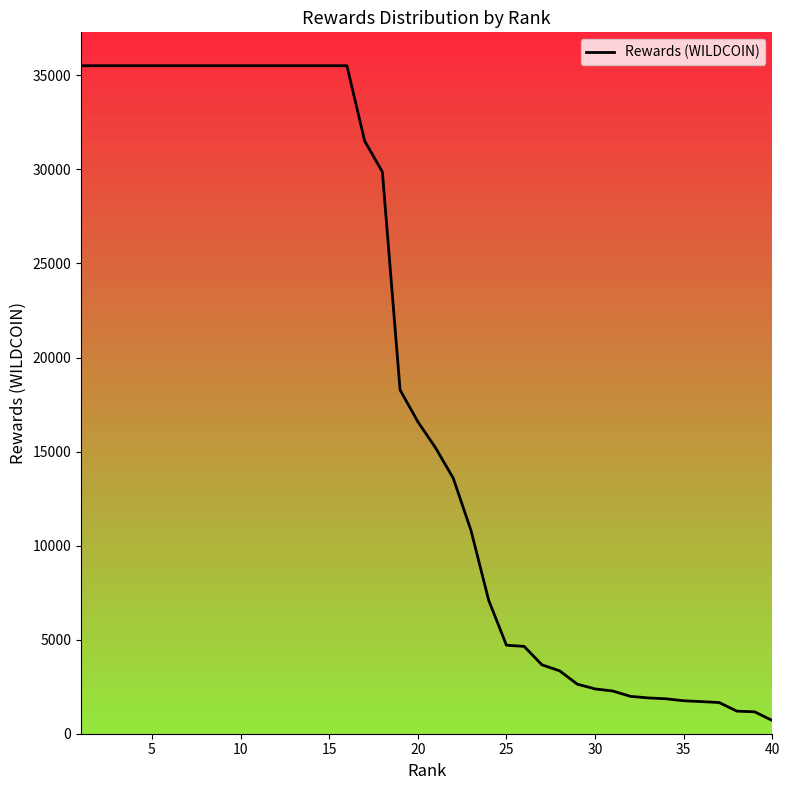

What is the difference between the maximum and minimum values?

34807.8